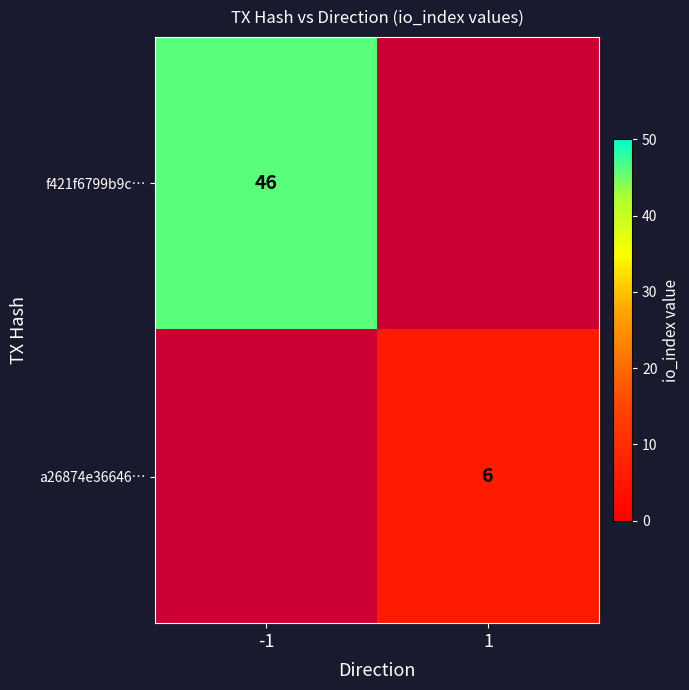

The value of f421f6799b9c… at -1 is 10. True or false?

False